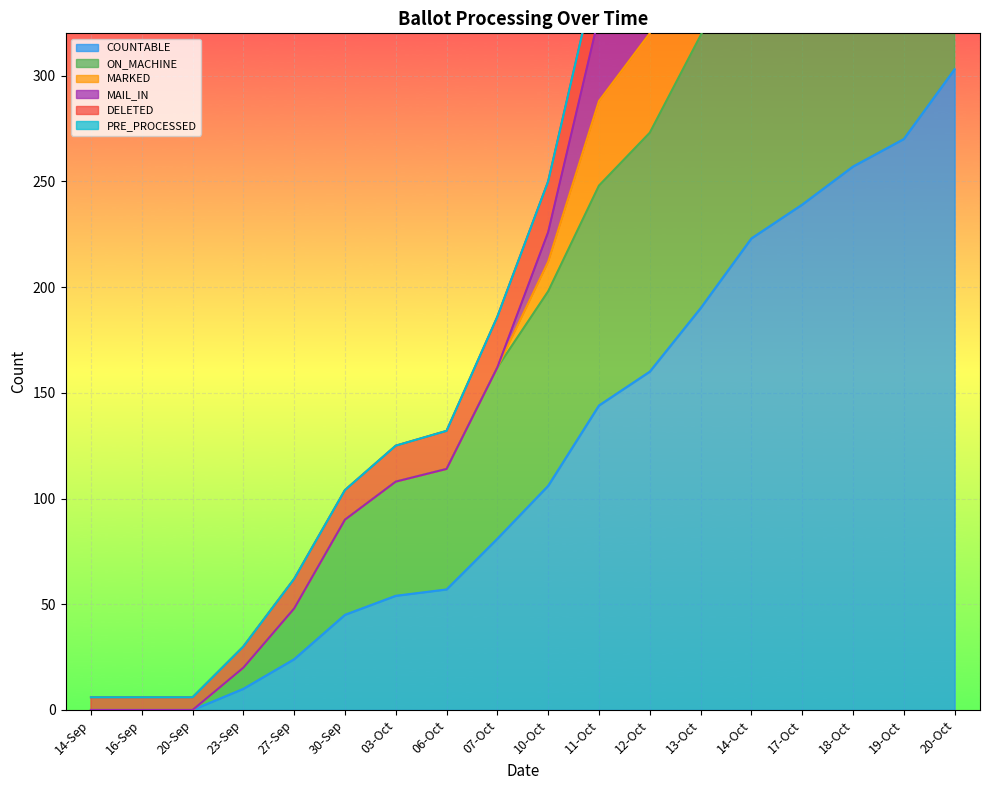

The value of COUNTABLE at 16-Sep is -102. True or false?

False